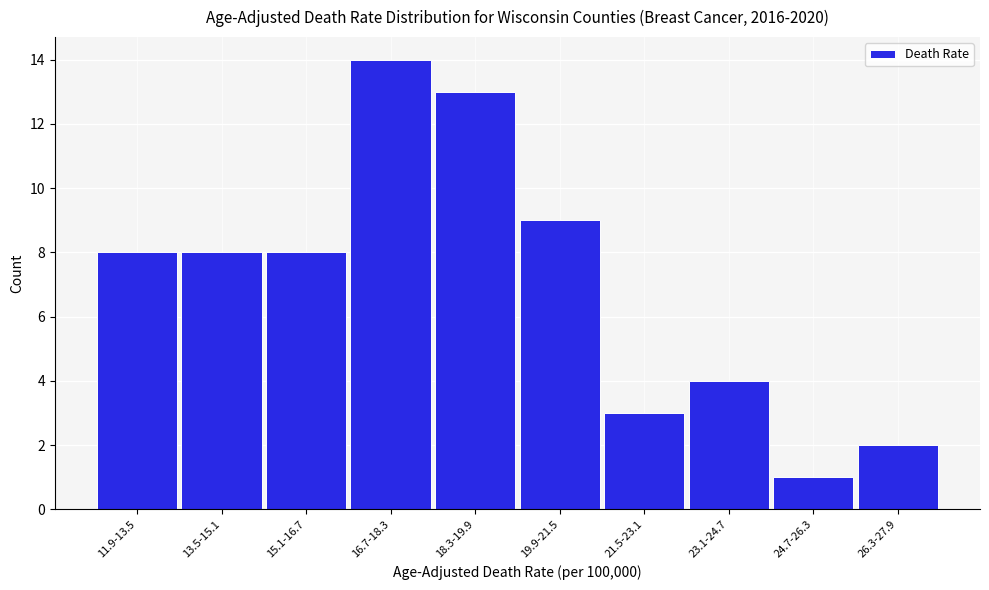

Reading right to left, extract all data points from this chart.

2	1	4	3	9	13	14	8	8	8